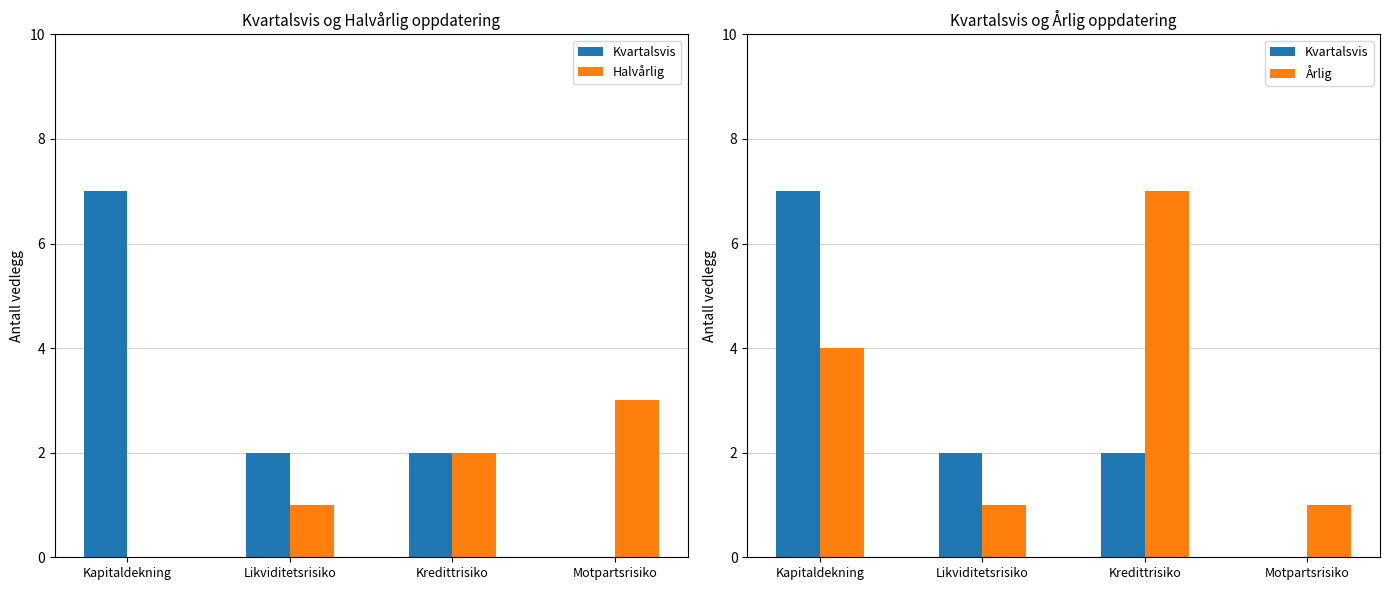

What is the label of the 4th bar from the right?

Kapitaldekning